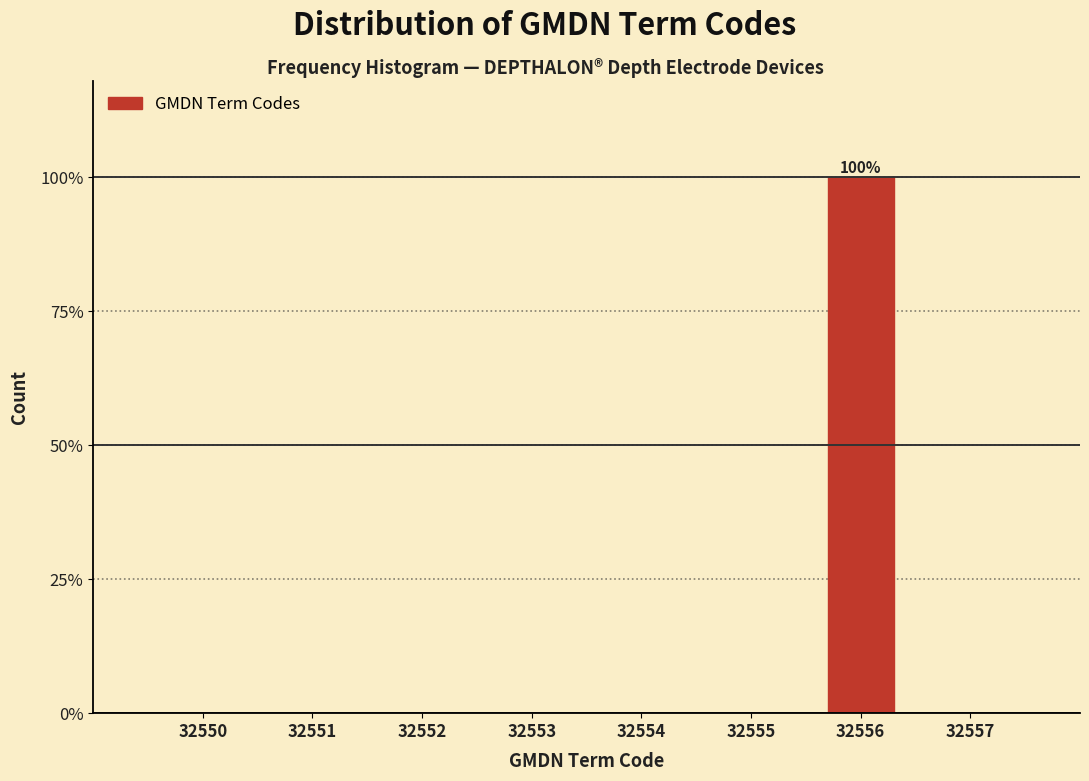

Reading right to left, list all the values displayed in this chart.

32557=0	32556=100	32555=0	32554=0	32553=0	32552=0	32551=0	32550=0